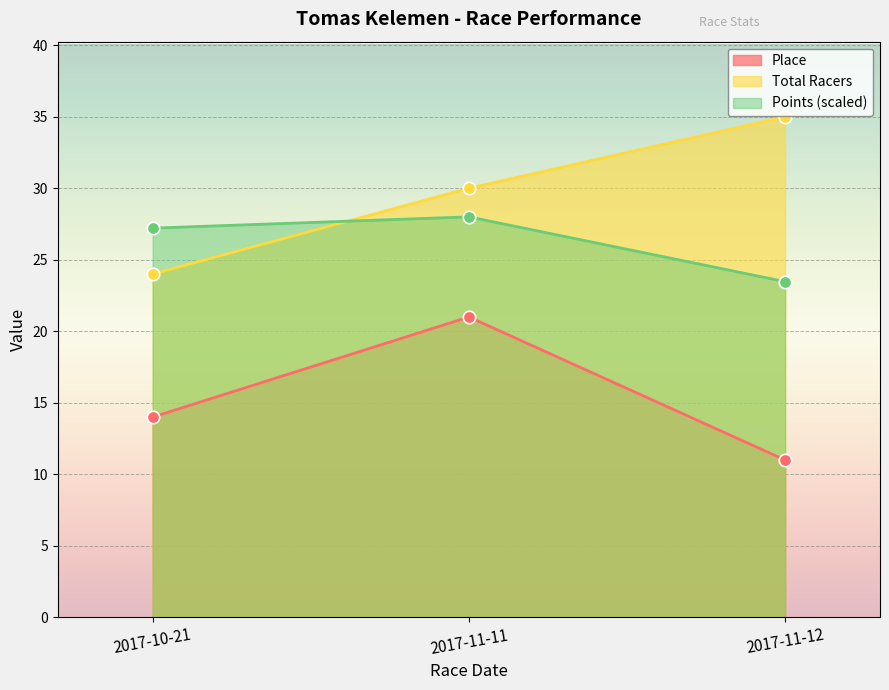

At which category is the sum across all series the highest?

2017-11-11